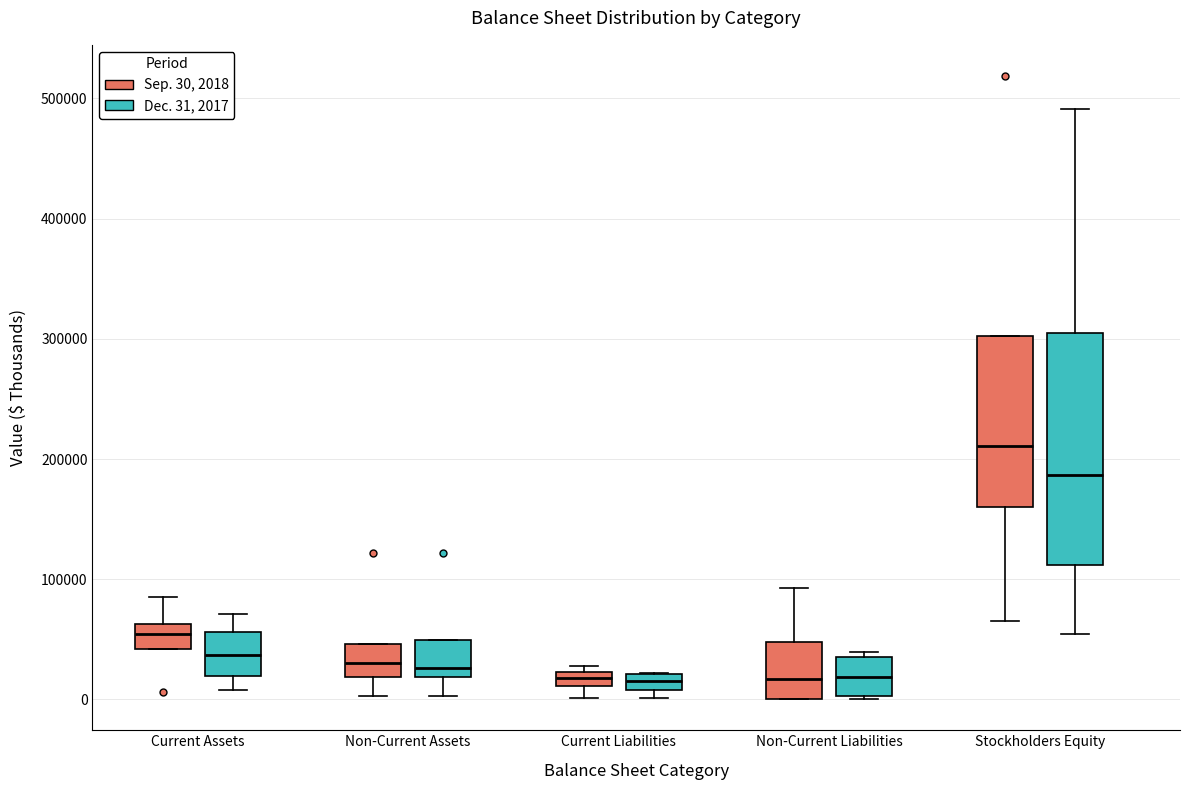

Which box is the tallest, from its lower edge to its upper edge?

Stockholders Equity (Dec. 31, 2017)